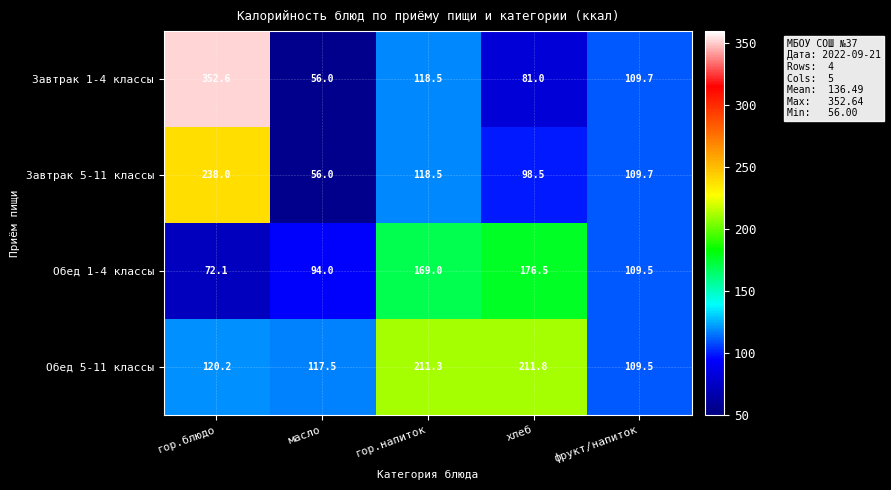

Rank the series by their maximum value, from highest to lowest.

Завтрак 1-4 классы, Завтрак 5-11 классы, Обед 5-11 классы, Обед 1-4 классы